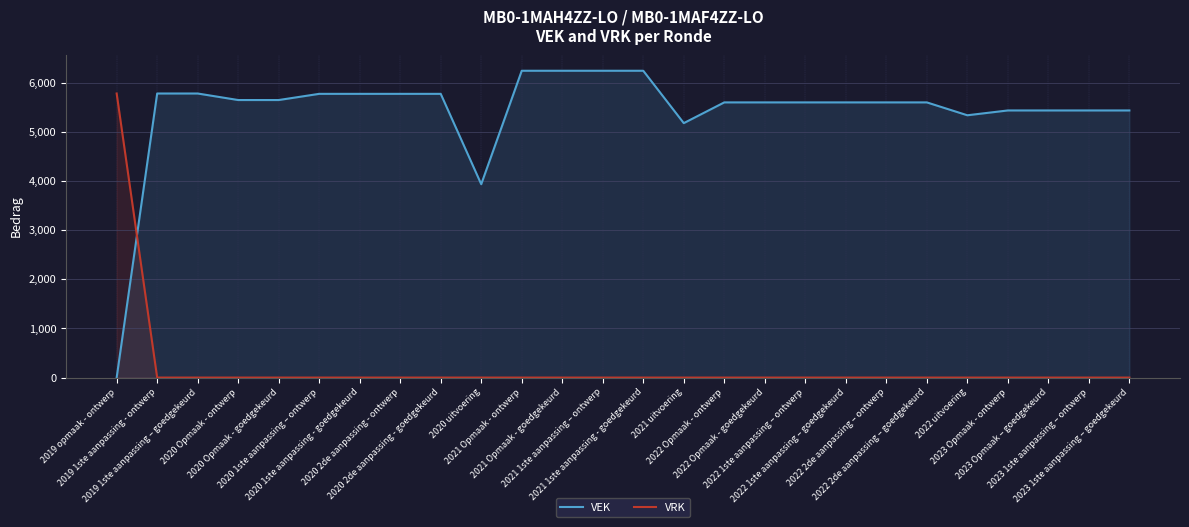

The VRK series shows 0 at 2021 uitvoering. True or false?

True